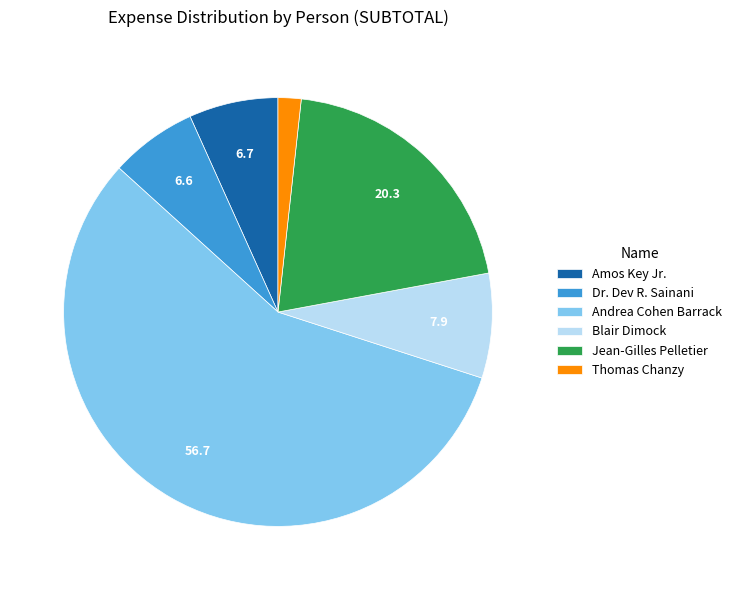

Is the sum of Thomas Chanzy and Blair Dimock greater than half?

No